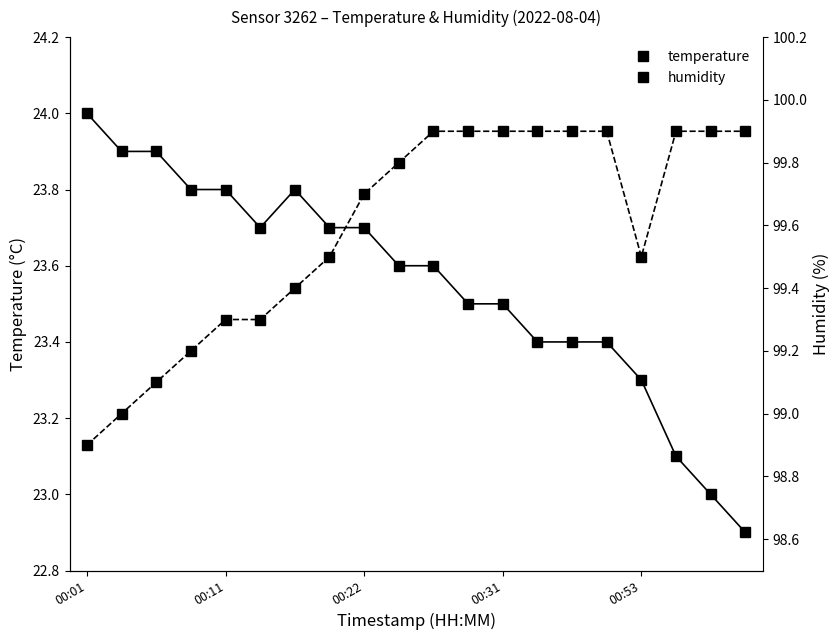

At which category is the sum across all series the highest?

10